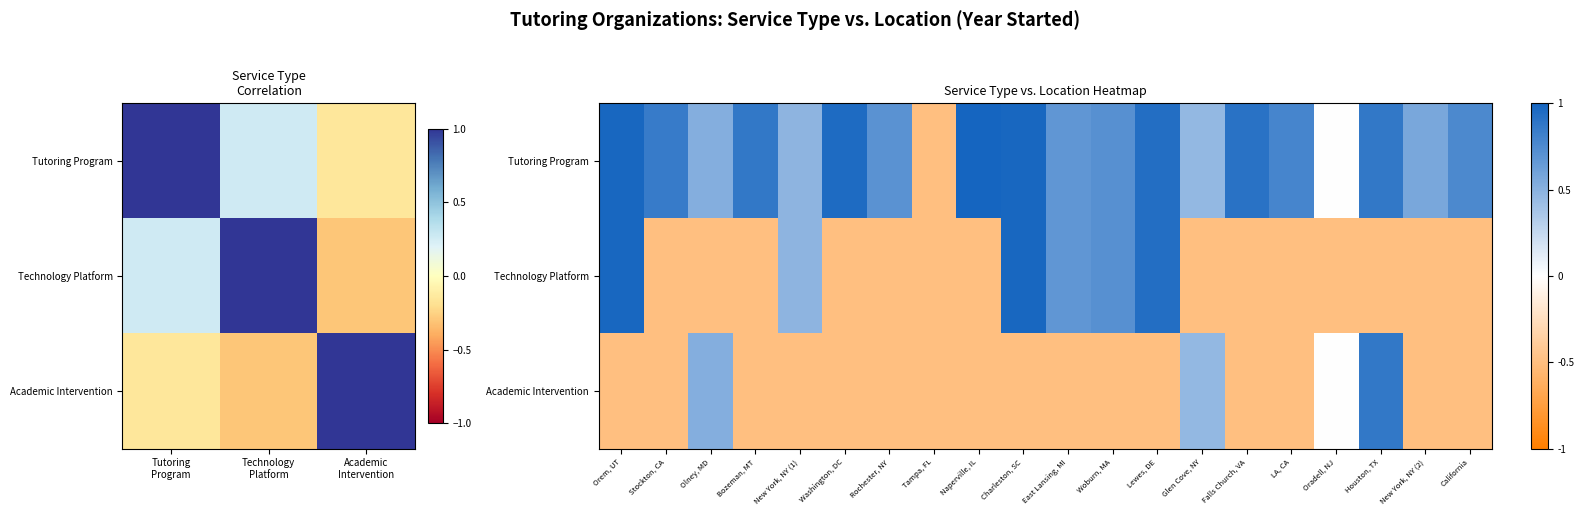

List the series in order of their overall mean, highest first.

Tutoring Program, Technology Platform, Academic Intervention